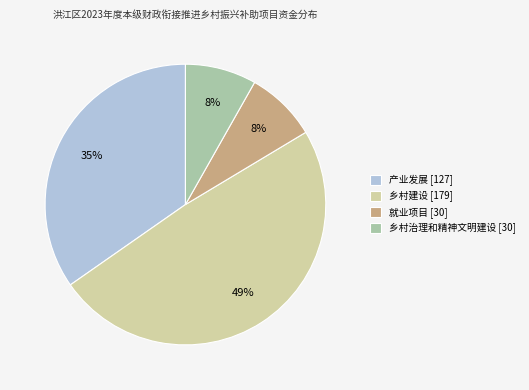

The 乡村建设 slice represents 62% of the pie. True or false?

False